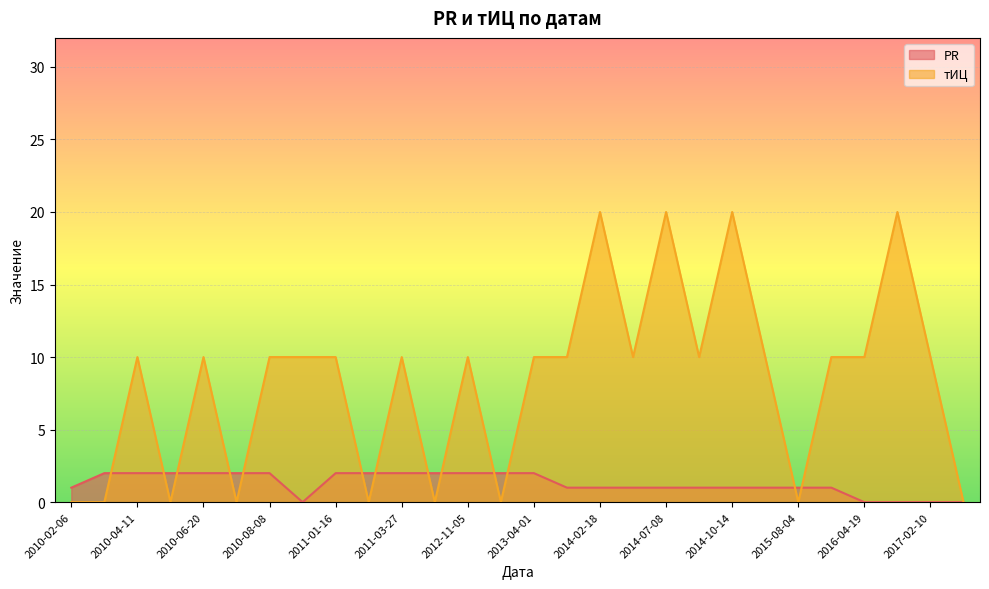

How many positive values does the тИЦ series have?

19